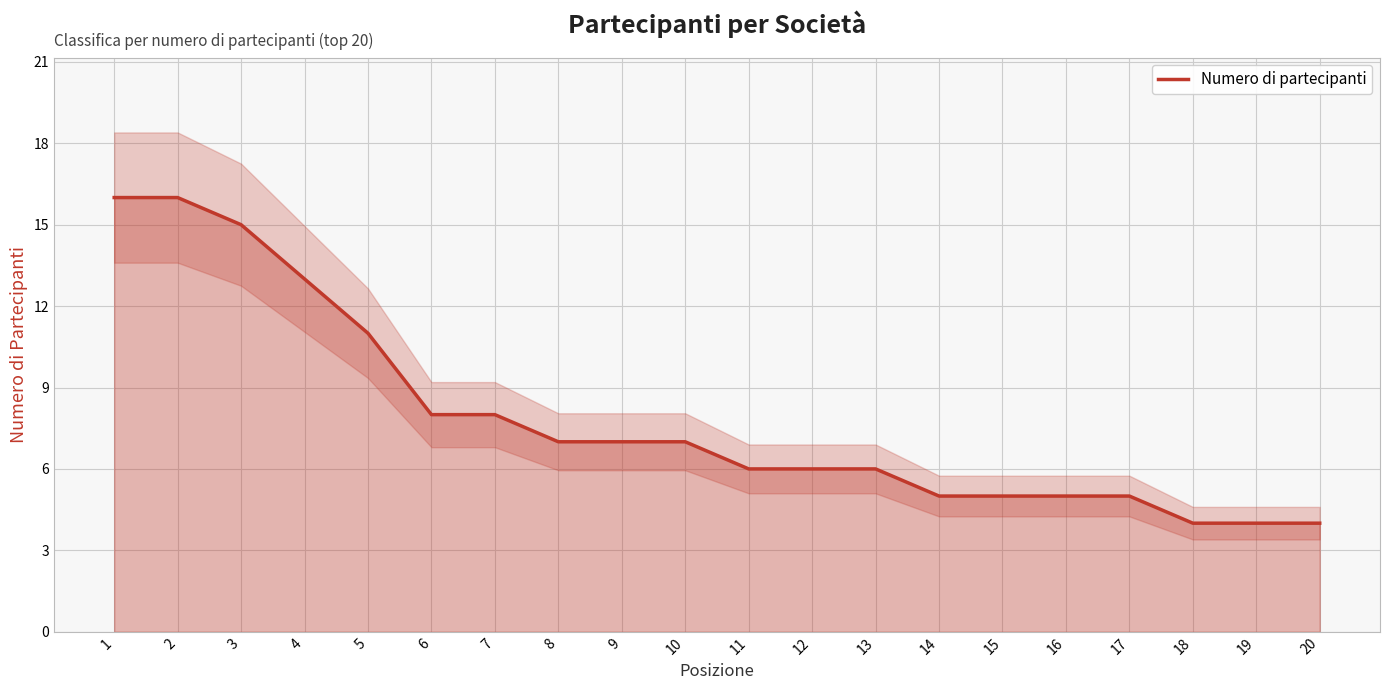

Is it true that the value at 16 is 3?

False